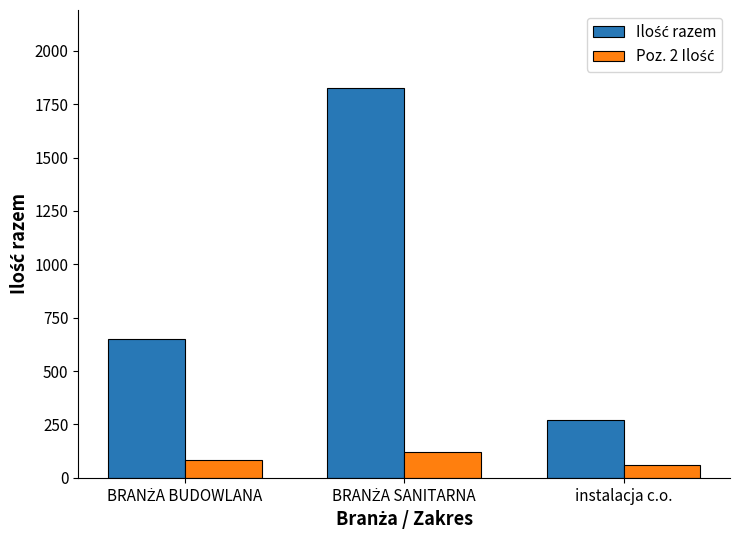

What is the difference between the highest and lowest values at instalacja c.o.?

213.0